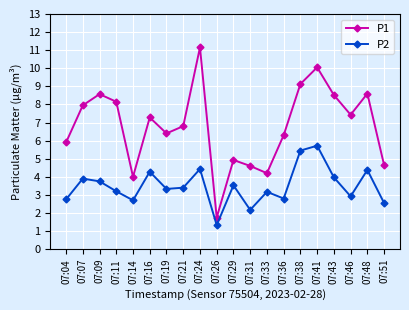

What is the average value of the P1 series?

6.8